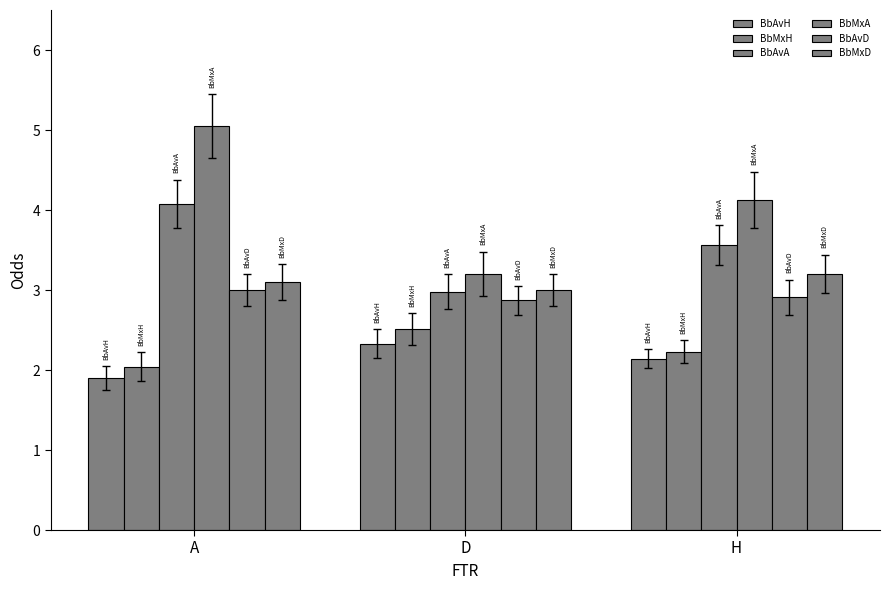

Are the bars grouped side by side (vs. stacked)?

Yes